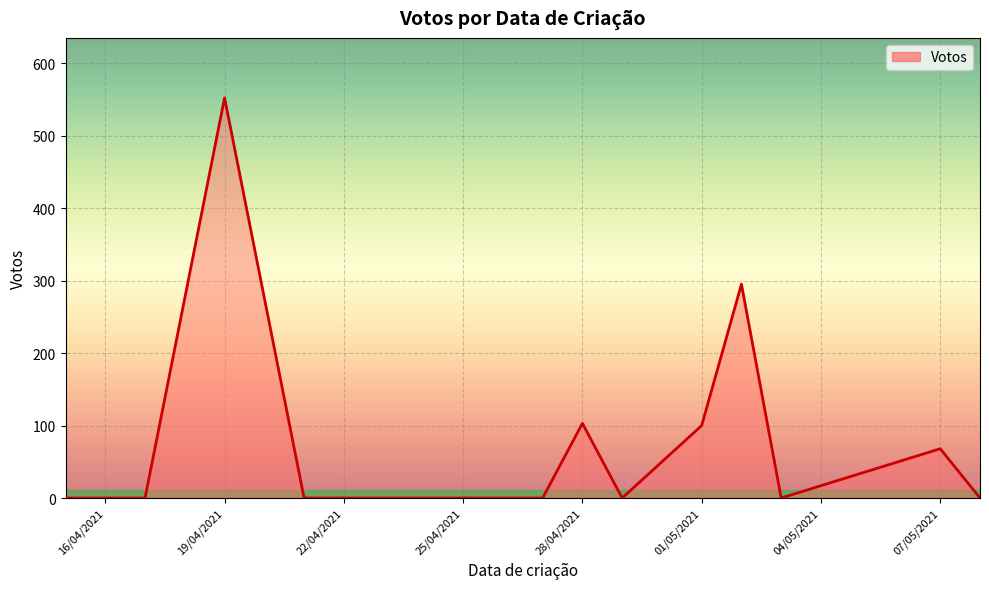

What is the maximum value shown in the chart?

552